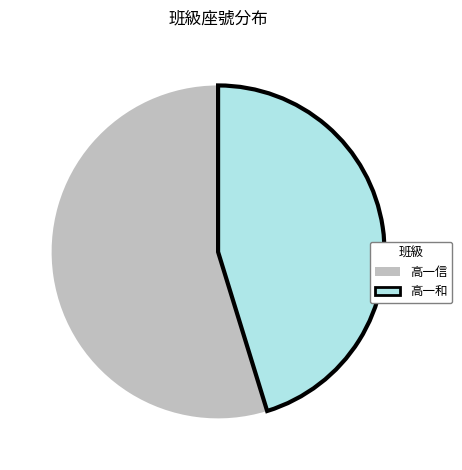

Approximately how many times larger is the value at 高一信 compared to 高一和?

1.2